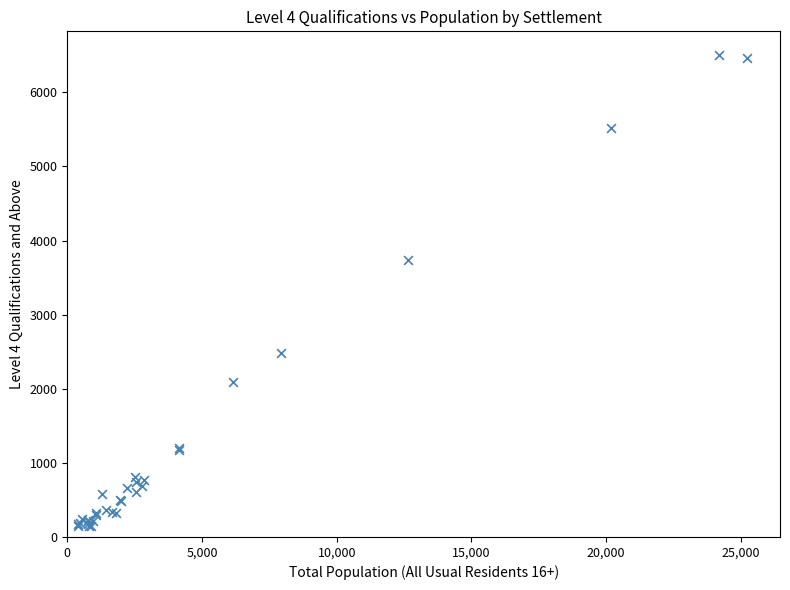

What Y value in the scatter plot is closest to 3324?

3741